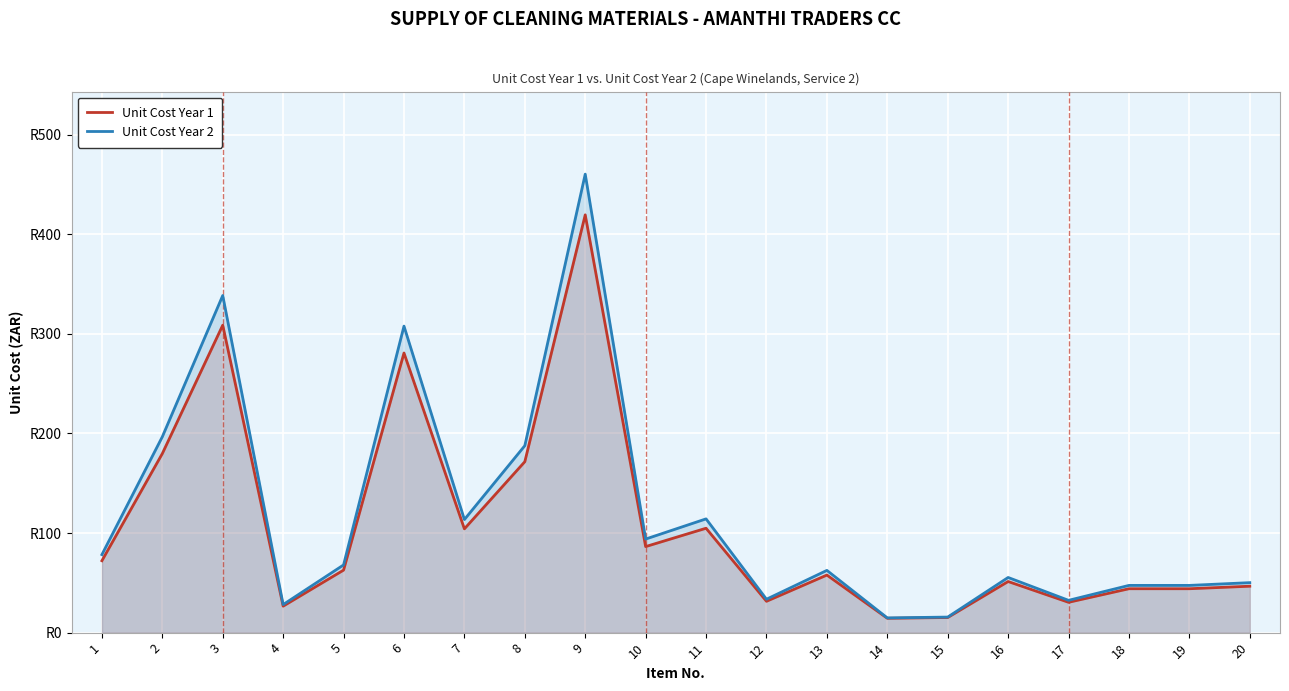

List the series in order of their overall mean, highest first.

Unit Cost Year 2, Unit Cost Year 1